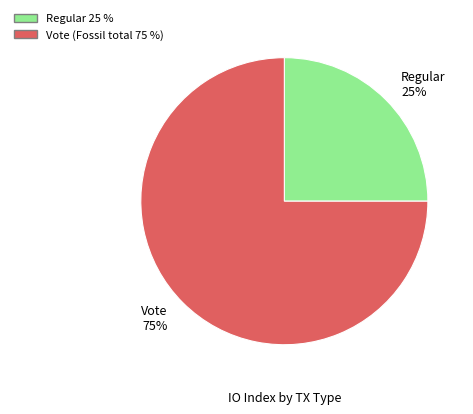

Count the number of slices in the pie.

2